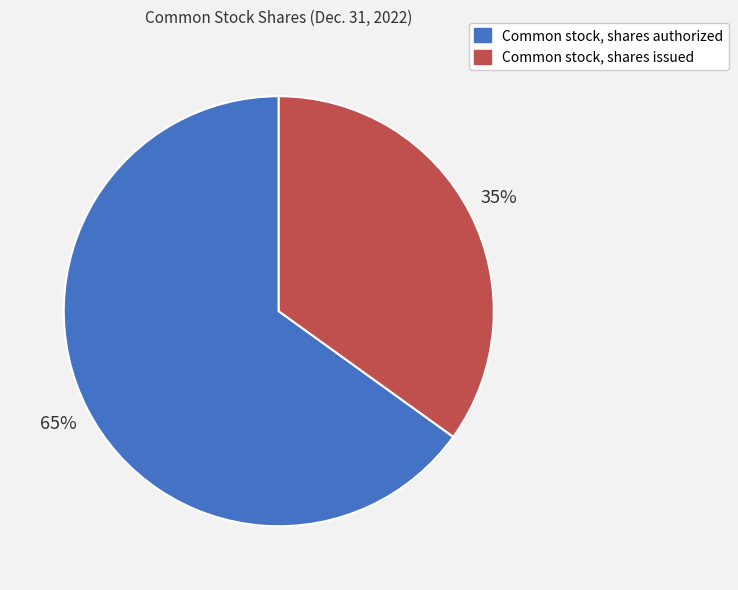

What is the ratio of the value at Common stock, shares issued to the value at Common stock, shares authorized?

0.5